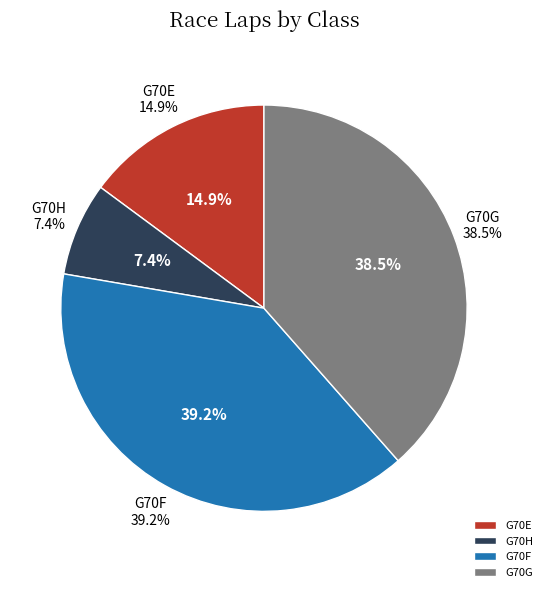

Does G70G (Atkins) account for over 50% of the chart?

No